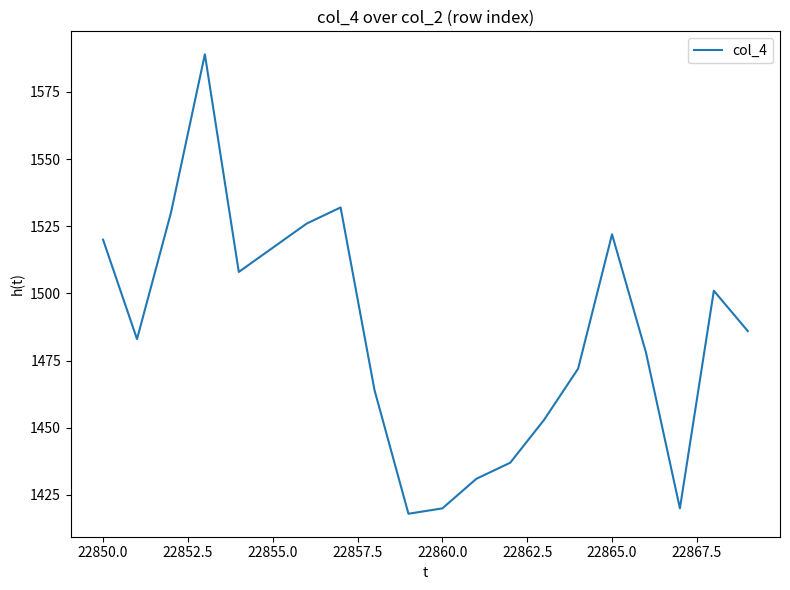

What is the difference between the maximum and minimum values?

171